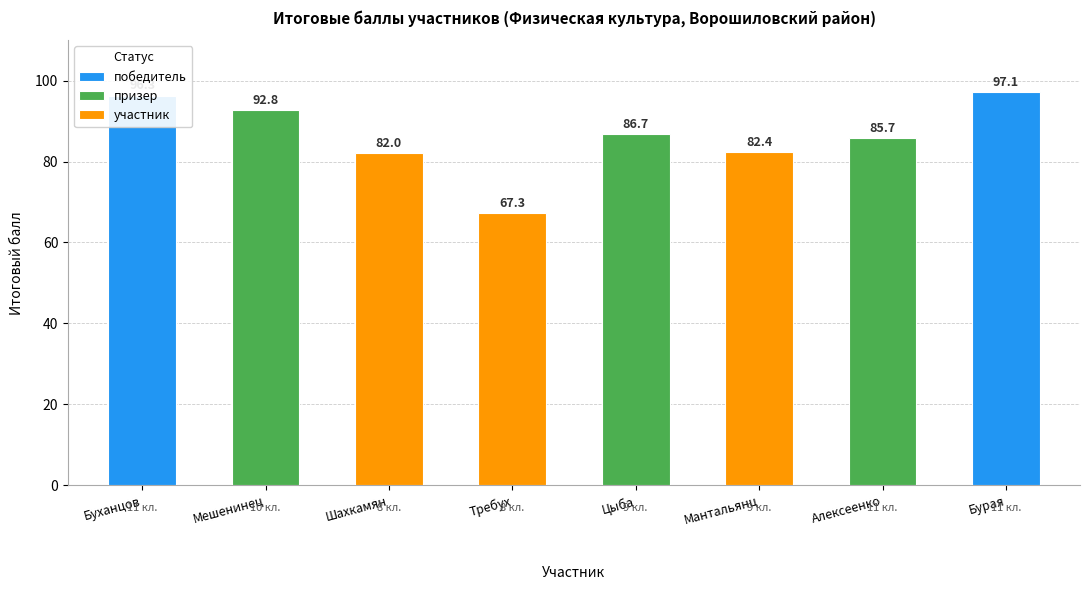

What is the sum of all участник values?

231.7